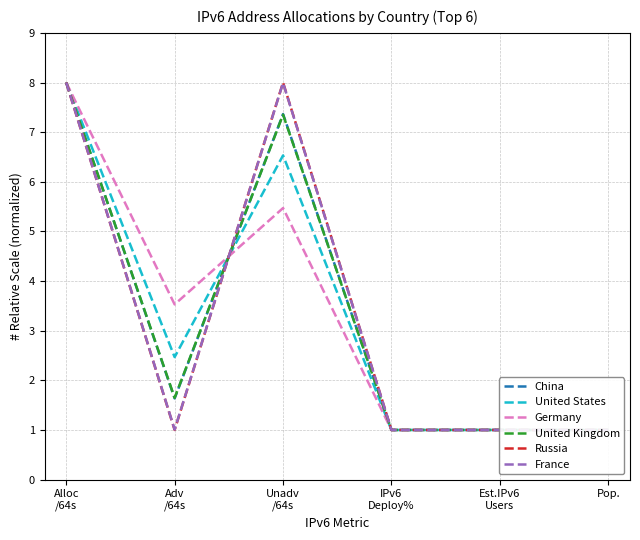

What is the minimum value for China?

1.0